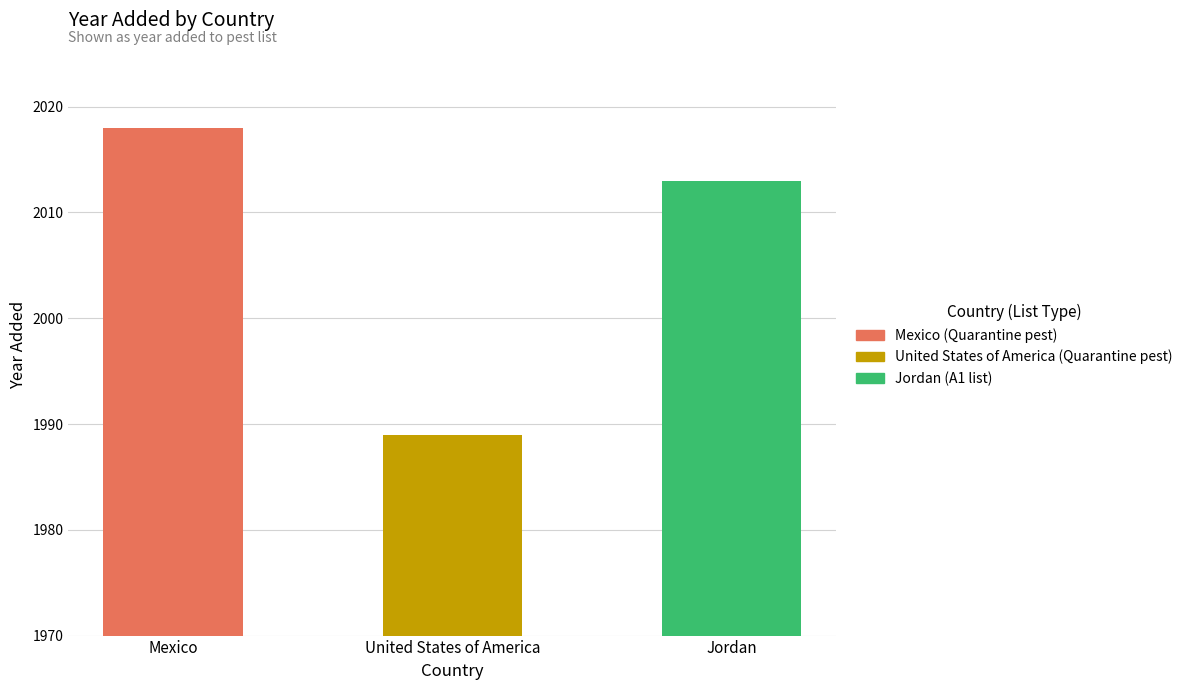

Reading left to right, what are all the values shown in this chart?

Mexico=2018	United States of America=1989	Jordan=2013